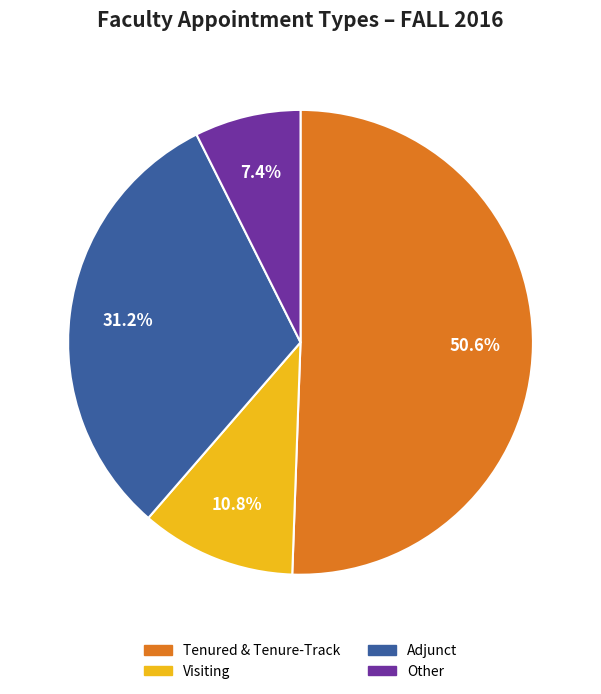

The Other slice represents 7% of the pie. True or false?

True